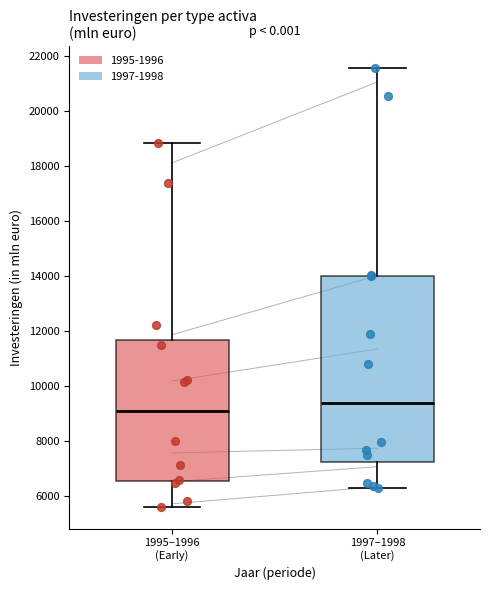

Which box is the tallest, from its lower edge to its upper edge?

1997–1998 (Later)